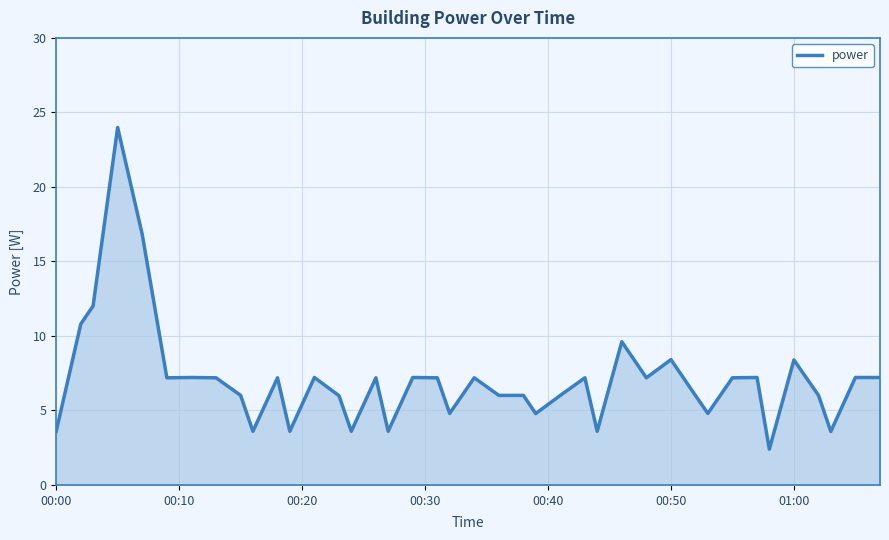

What is the difference between the maximum and minimum values?

21.6